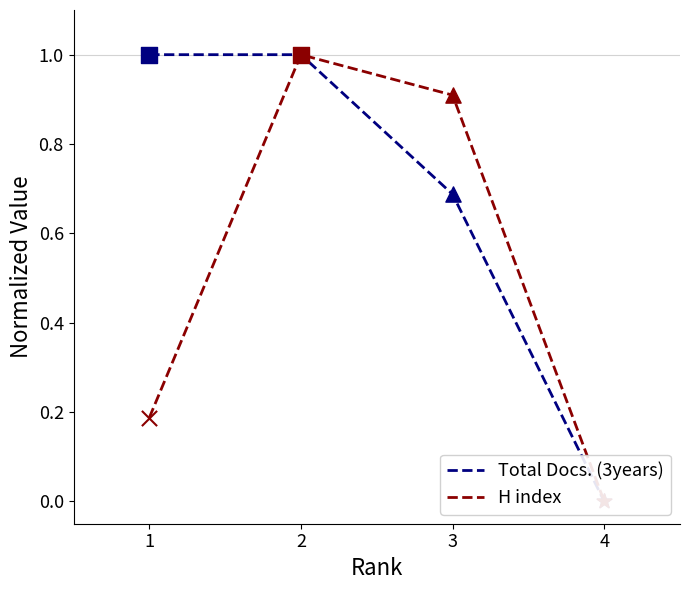

Which series has the largest total across all categories?

Total Docs. (3years)